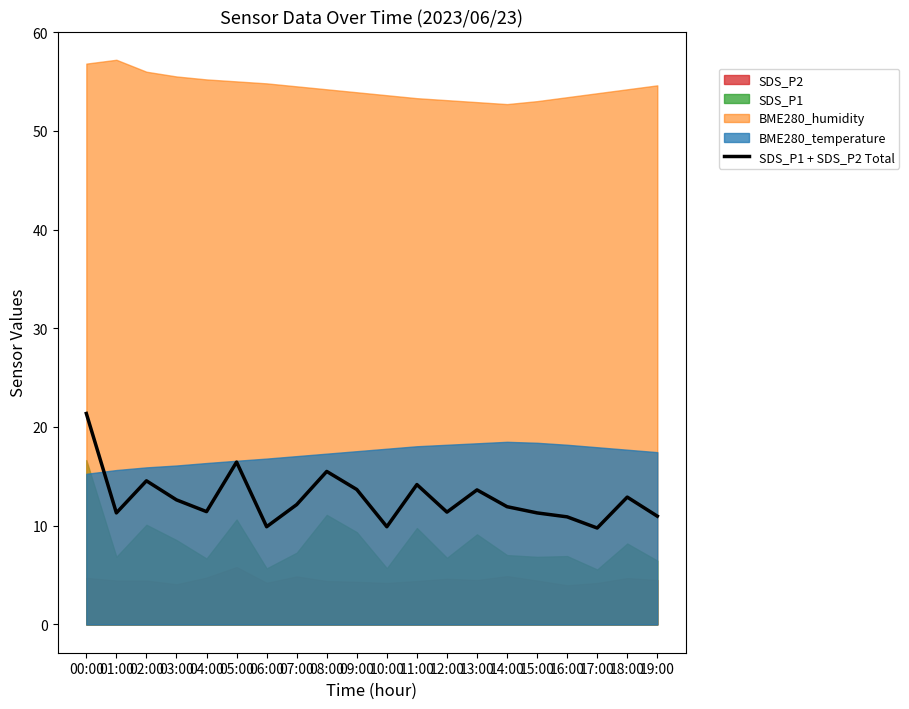

What is the minimum value for SDS_P1 + SDS_P2 Total?

9.8